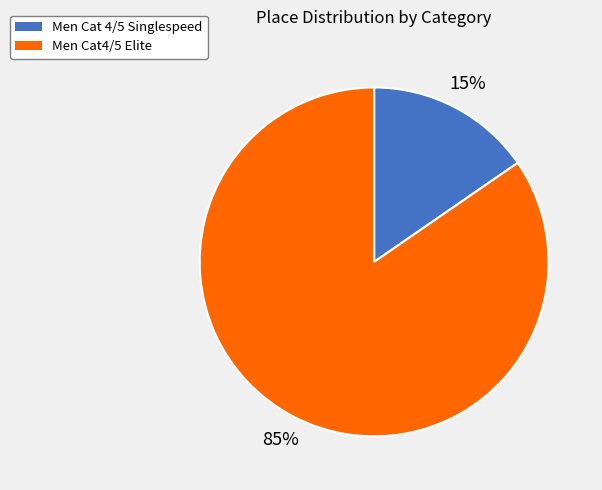

To the nearest percent, what portion does Men Cat 4/5 Singlespeed represent?

15%